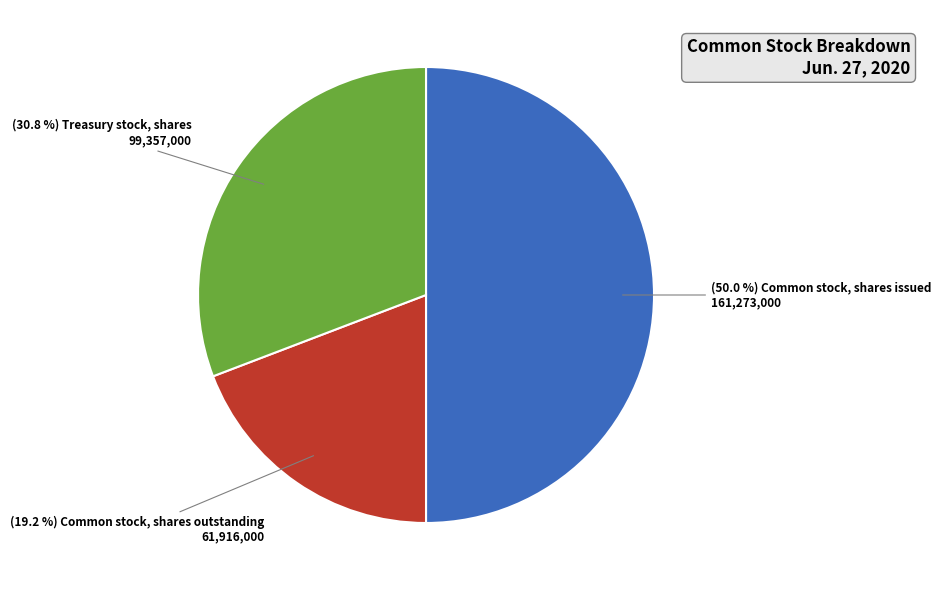

How many segments does this pie chart have?

3